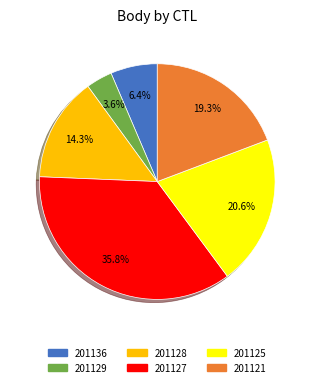

To the nearest percent, what percentage of the pie is 201127?

36%